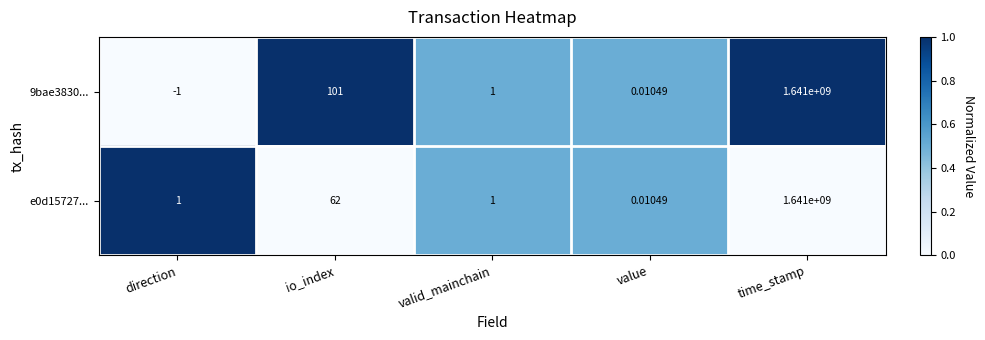

Which label corresponds to the largest value in the chart?

time_stamp